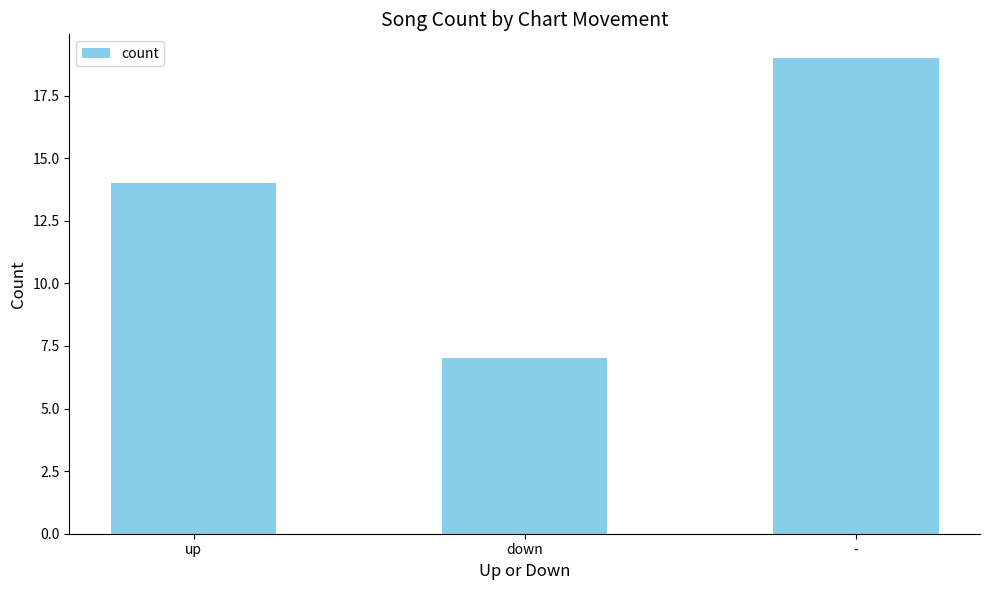

What is the change in value from down to -?

+12